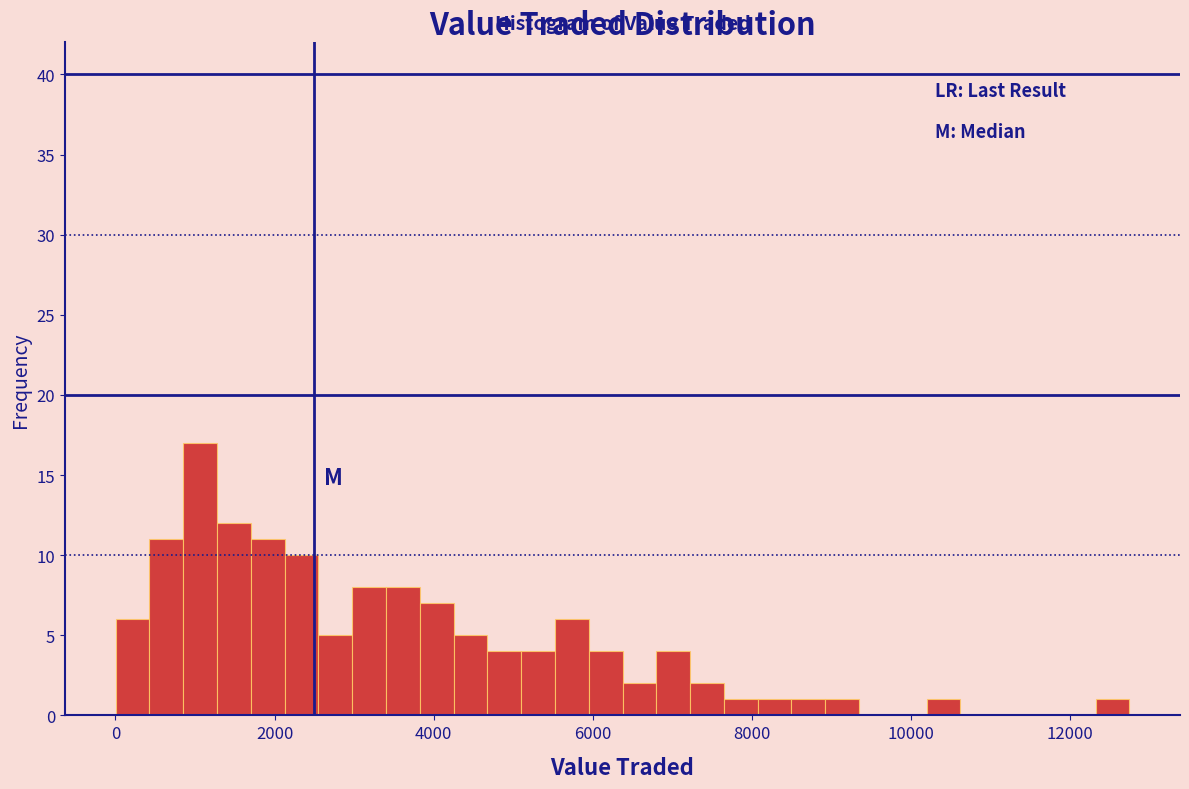

Around what value on the x-axis is the tallest bar? Give the approximate position of its centre, as read against the axis.

1000